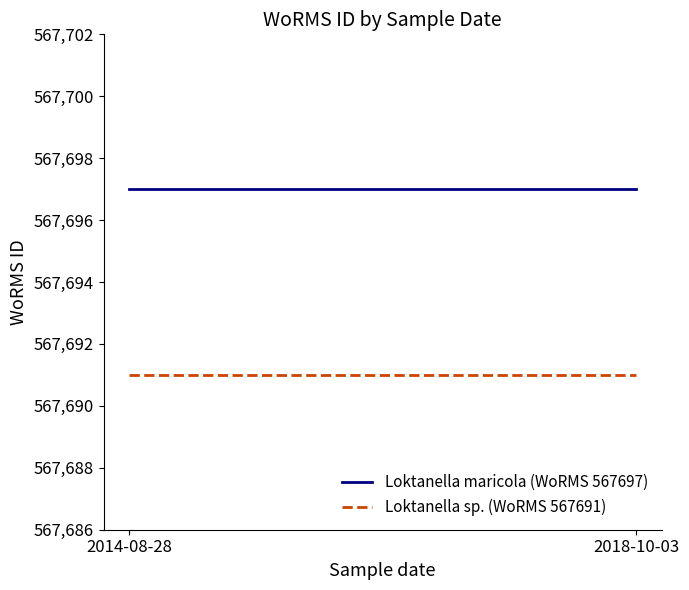

List the labels in order of Loktanella maricola (WoRMS 567697) value, largest first.

2014-08-28, 2018-10-03